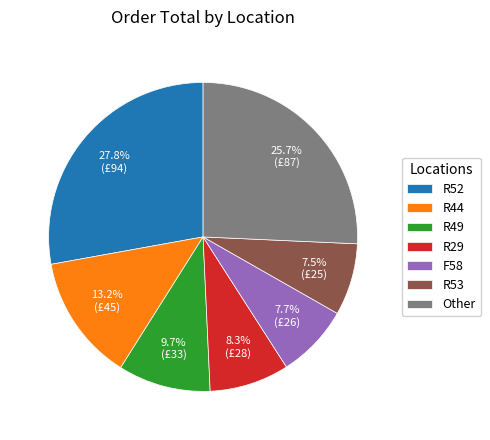

Which slice is the largest?

R52